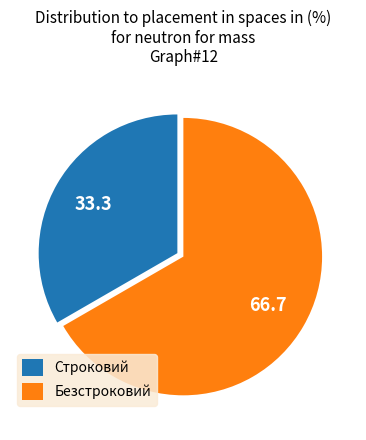

Is it true that Безстроковий is 60% of the pie?

False